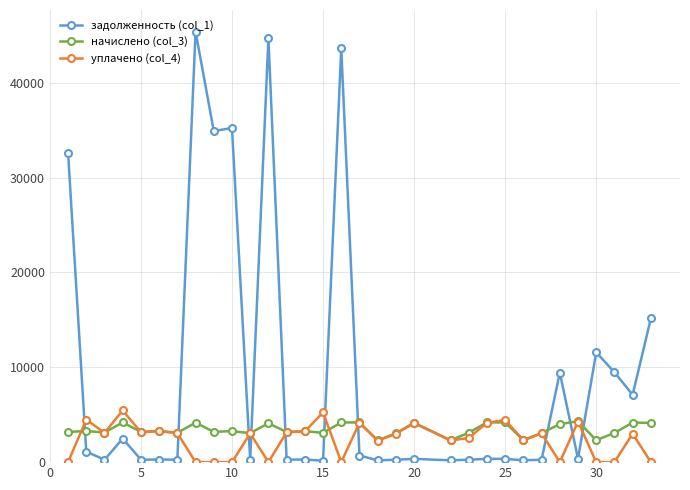

What is the difference between the second highest and minimum values in the начислено (col_3) series?

1908.8